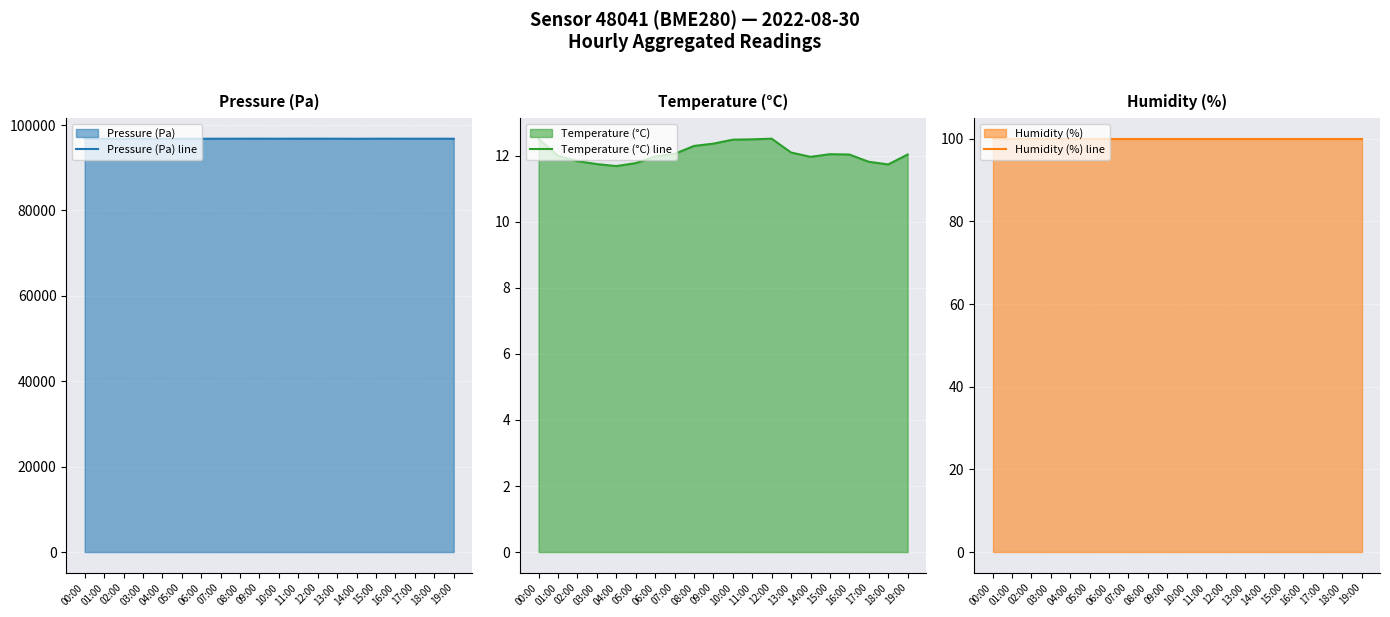

How many interior local peaks does the Temperature (°C) line series have?

2